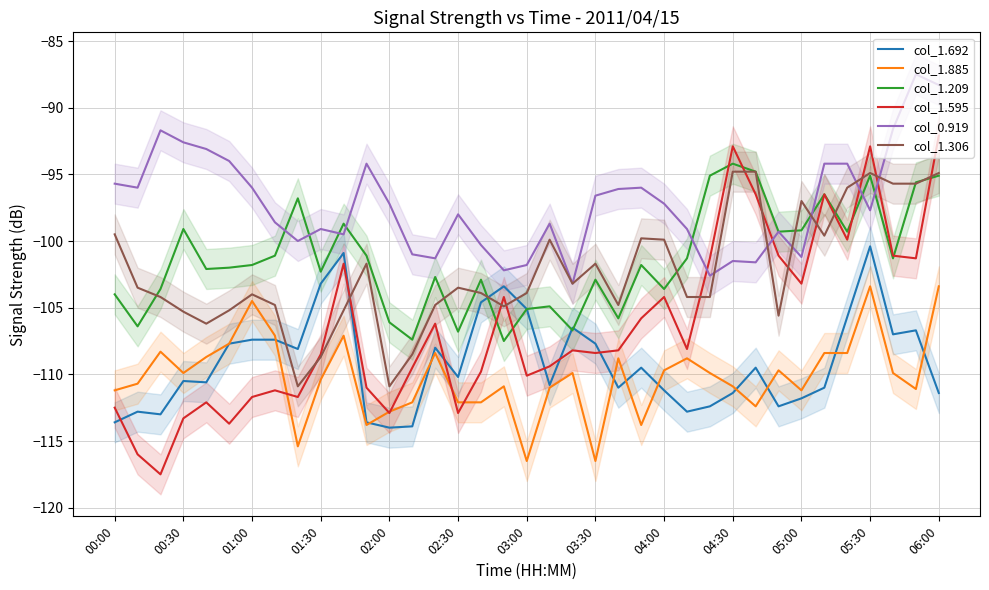

Is it true that col_1.885 equals -57.8 at 06:00?

False